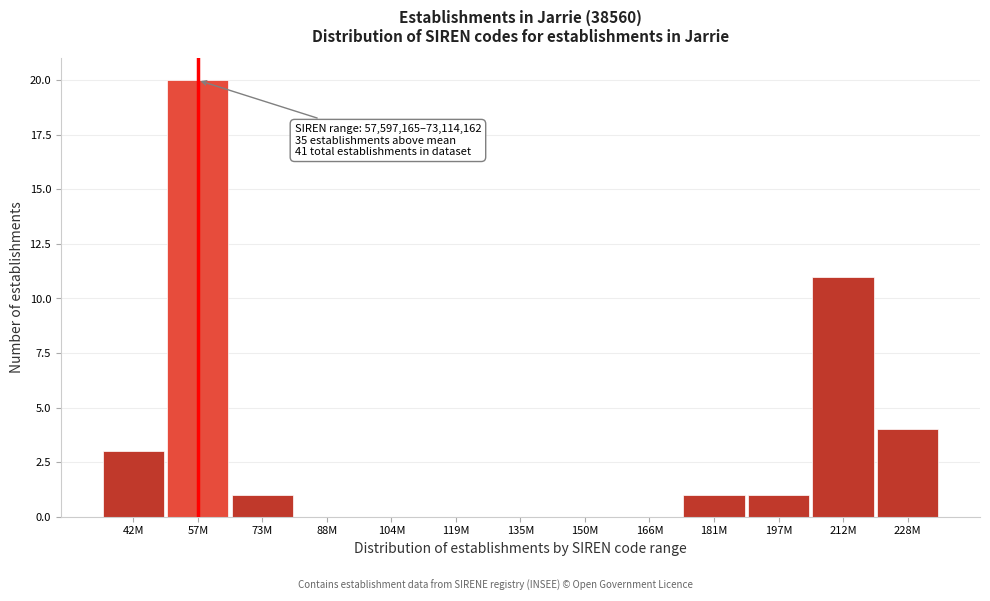

Reading left to right, extract all data points from this chart.

42M=3	57M=20	73M=1	88M=0	104M=0	119M=0	135M=0	150M=0	166M=0	181M=1	197M=1	212M=11	228M=4